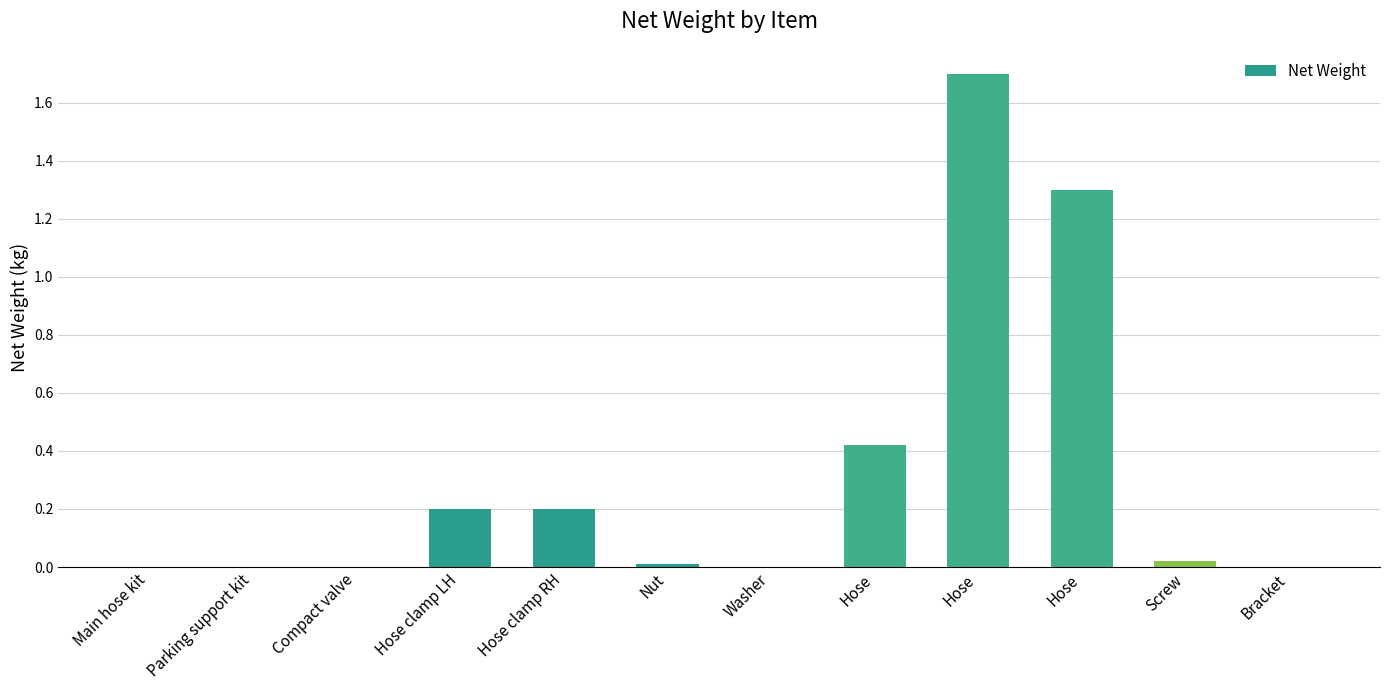

List the labels in order of value, smallest first.

Main hose kit, Parking support kit, Compact valve, Bracket, Washer, Nut, Screw, Hose clamp LH, Hose clamp RH, Hose, Hose, Hose